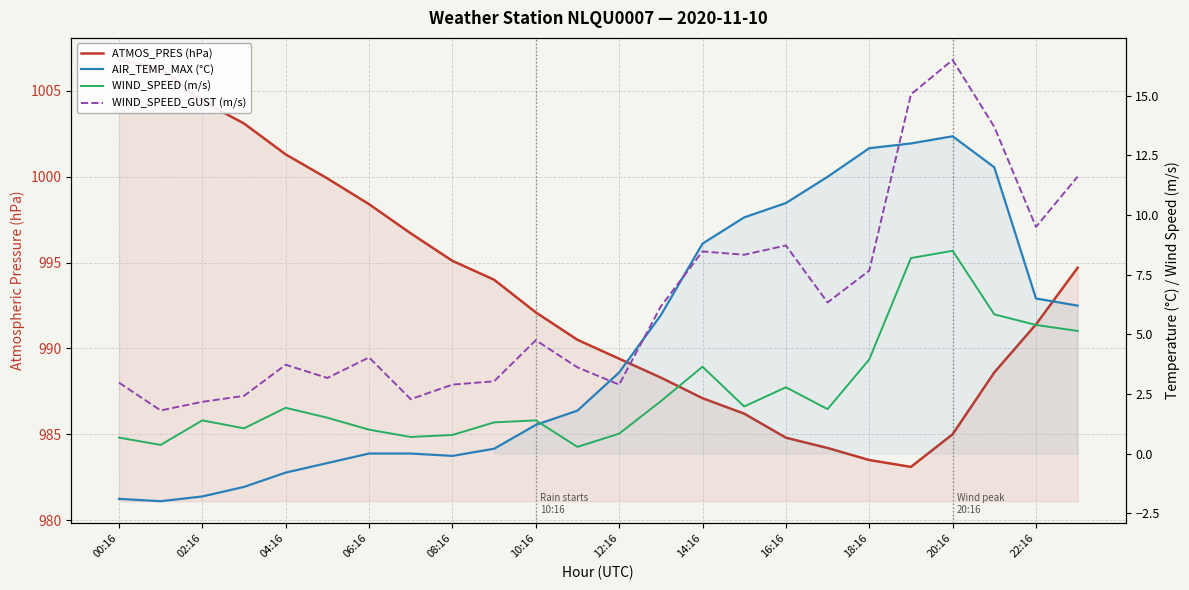

How many values in AIR_TEMP_MAX (°C) are above zero?

15